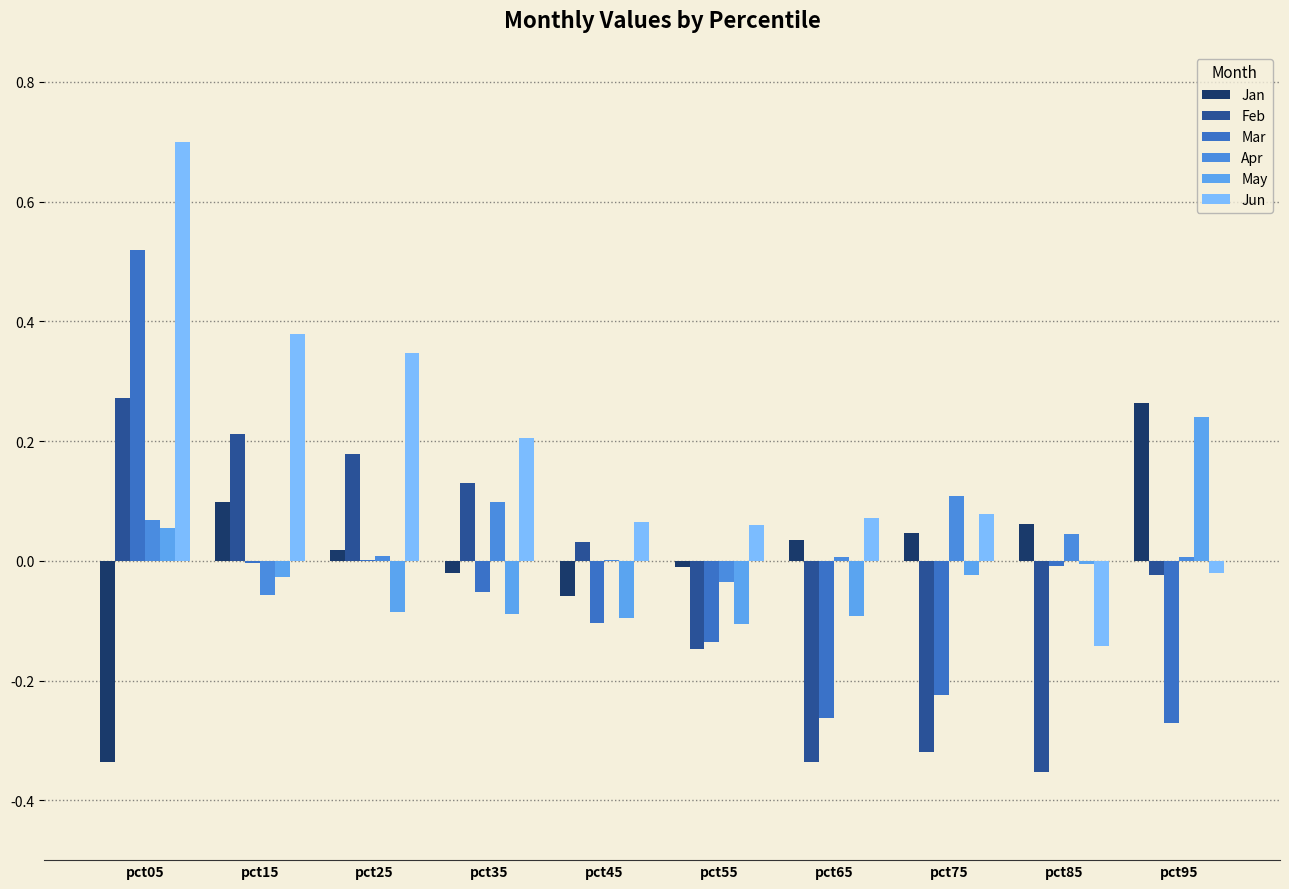

What is the difference between the Jan values at pct15 and pct65?

0.1